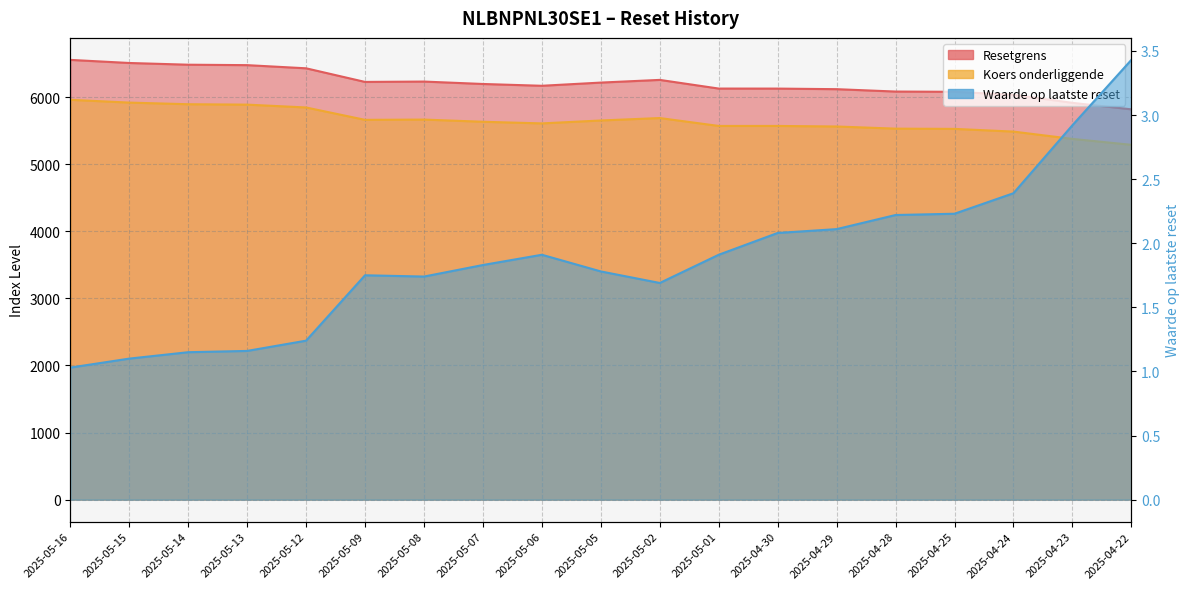

What are all the series names shown in the legend?

Waarde op laatste reset, Resetgrens, Koers onderliggende